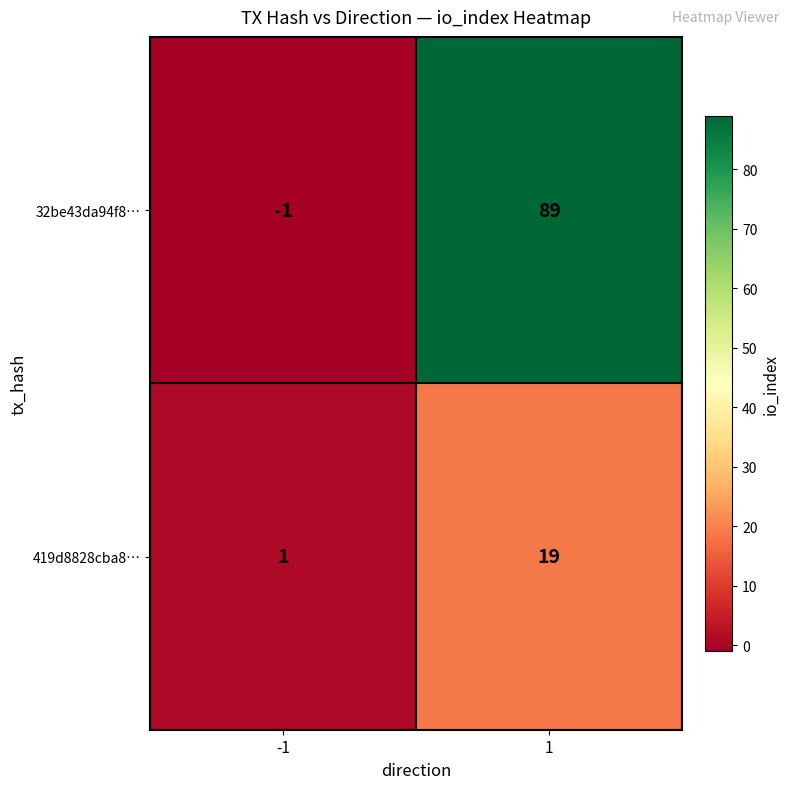

Is it true that 419d8828cba8… equals 2 at -1?

False